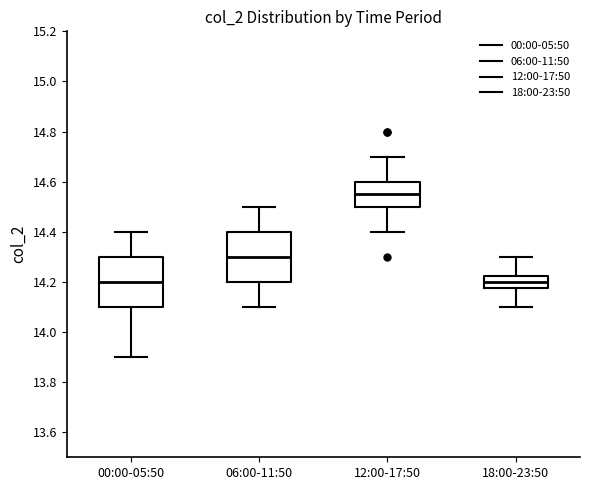

Where is the upper edge of the box for 06:00-11:50 on the y-axis? The values are not printed on the chart, so give them approximately, as read against the axis.

14.40